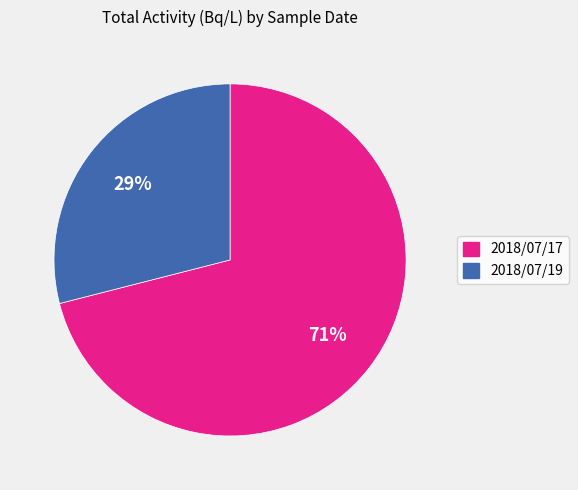

What percentage is the 2018/07/19 slice, to the nearest percent?

29%